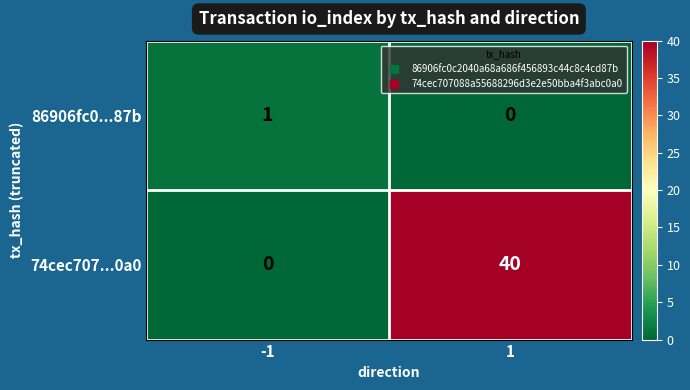

List the series in order of their peak value, highest first.

74cec707...0a0, 86906fc0...87b